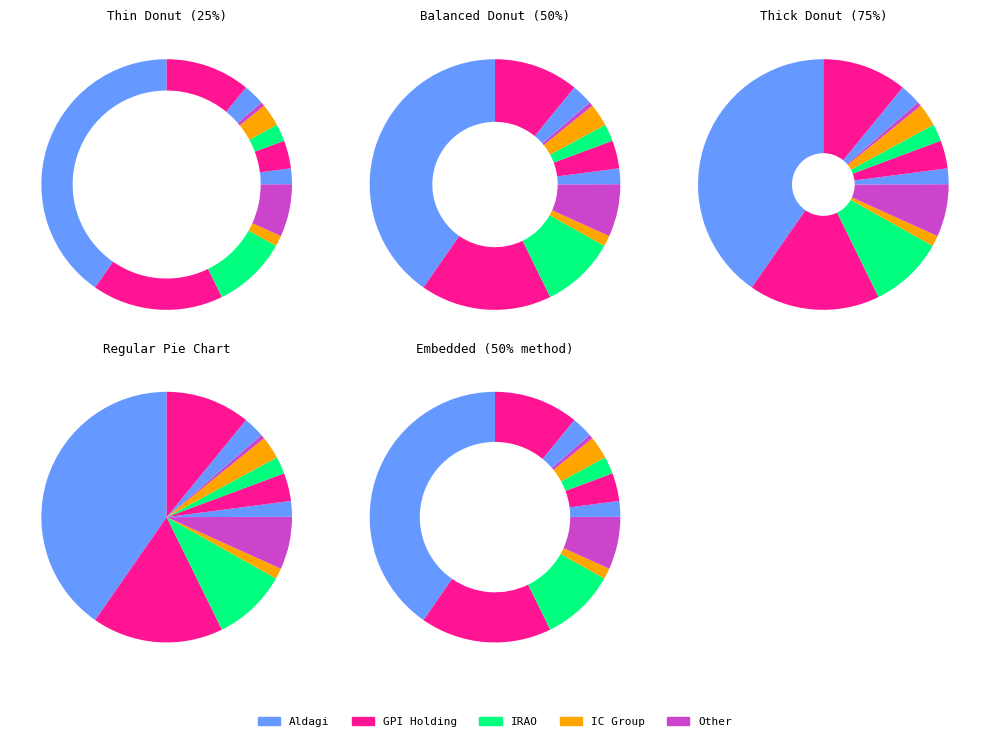

How many segments does this pie chart have?

12